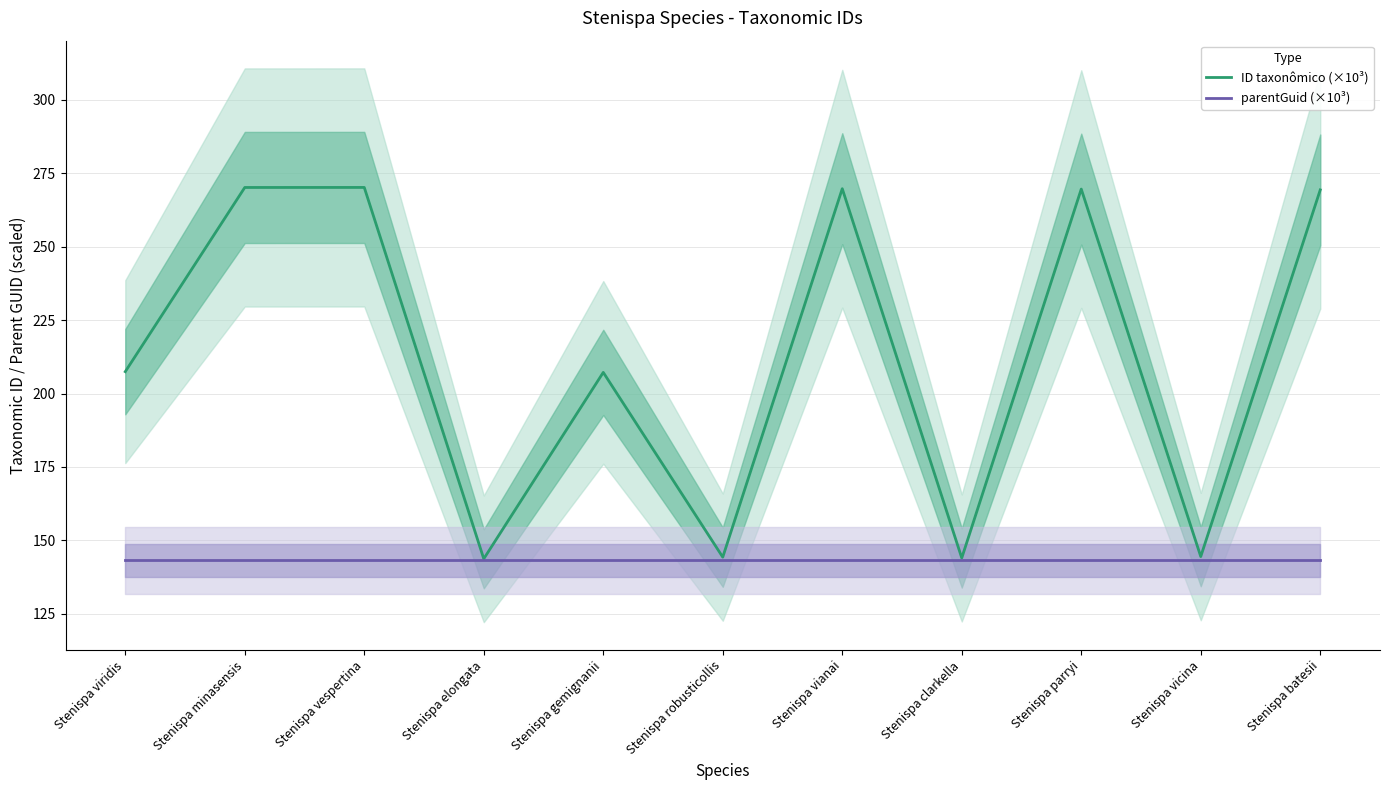

At which category is the sum across all series the highest?

Stenispa vespertina